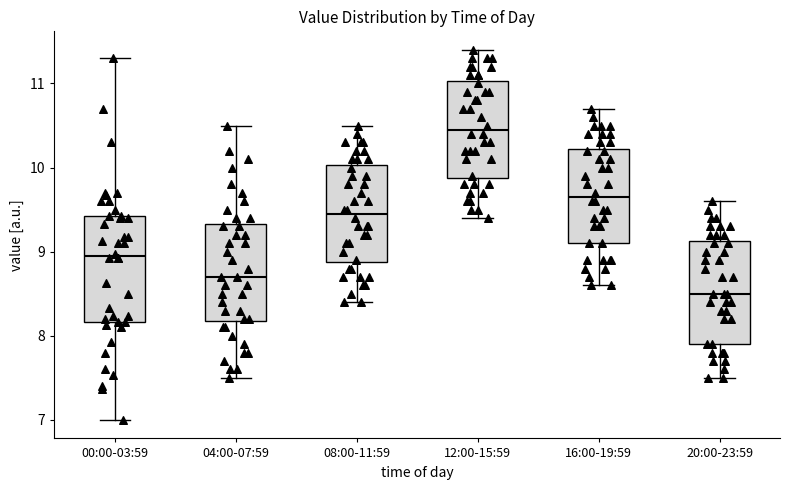

Which box's median line is the lowest?

20:00-23:59